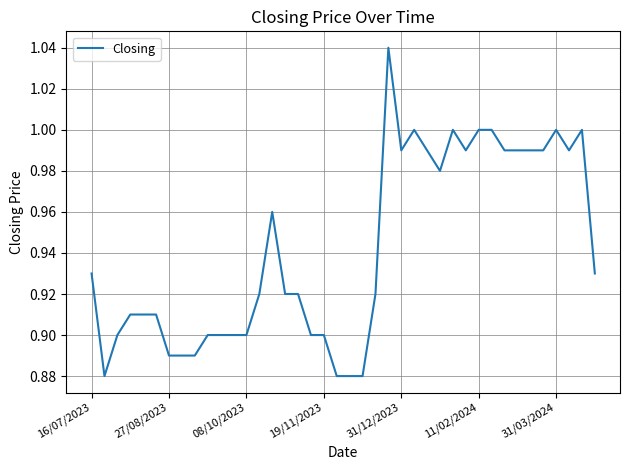

How many lines are shown in the chart?

1